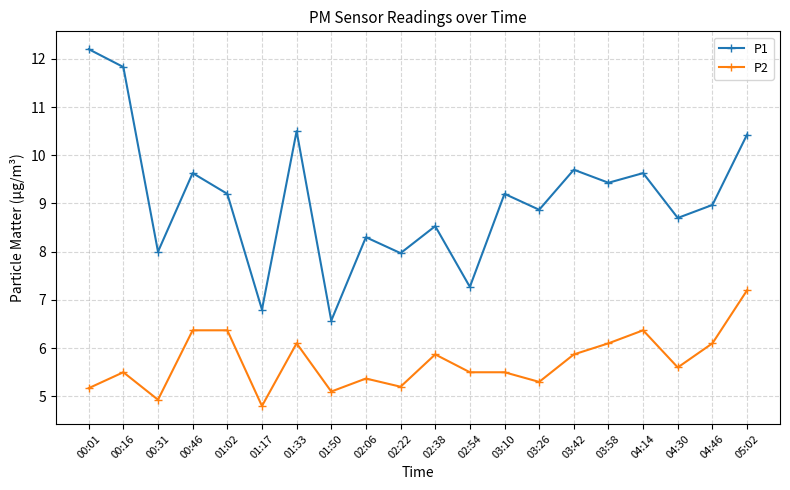

True or false: P2 and P1 cross at least once.

False